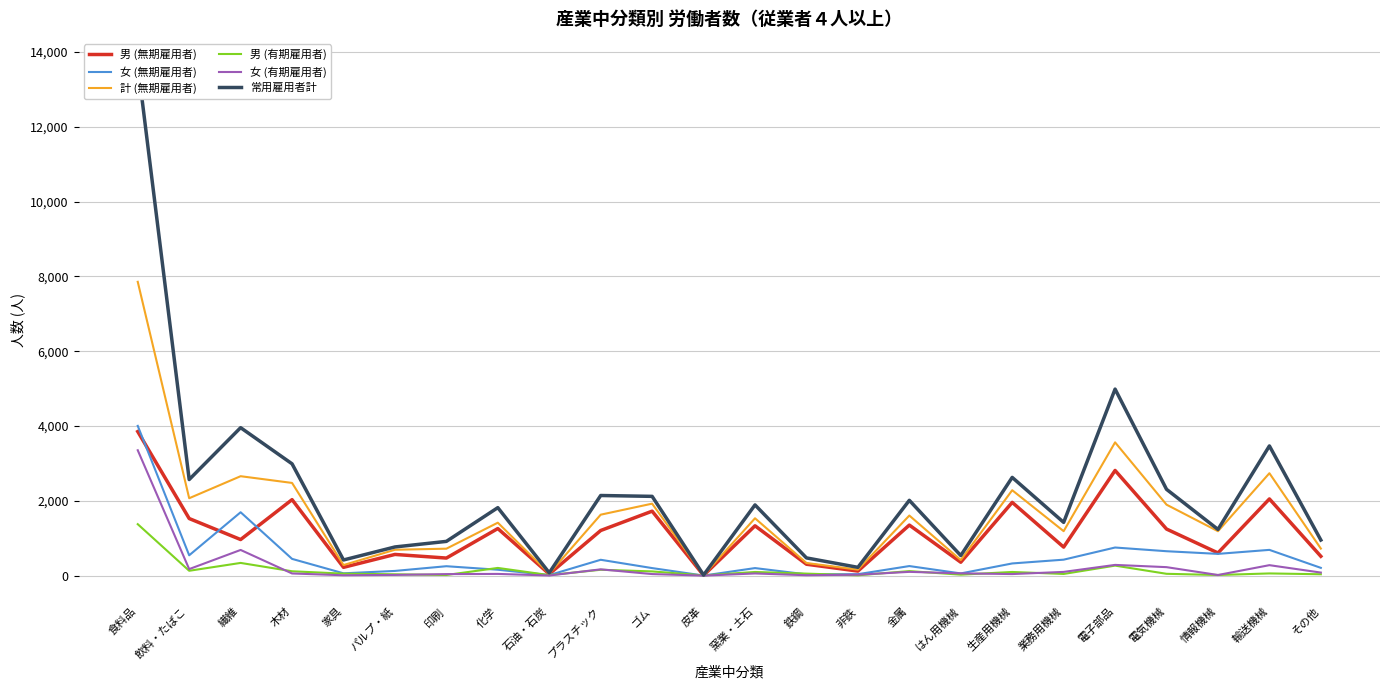

Which has a higher value, 食料品 or 電気機械?

食料品